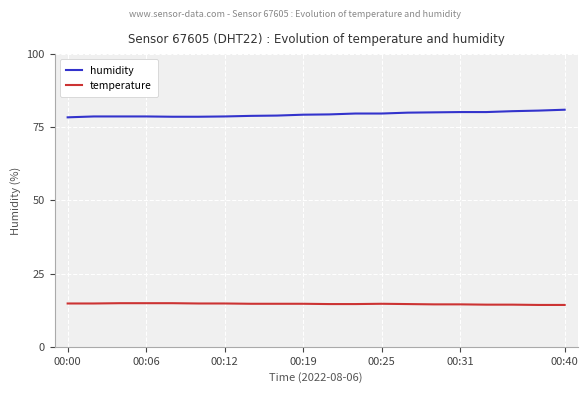

Rank the series by their maximum value, from highest to lowest.

humidity, temperature